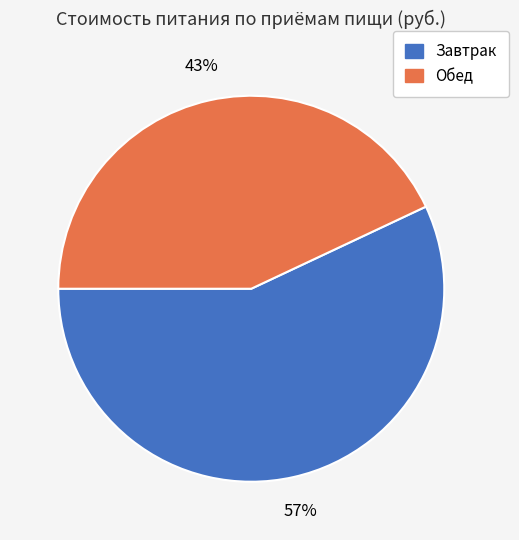

Which category accounts for the majority?

Завтрак